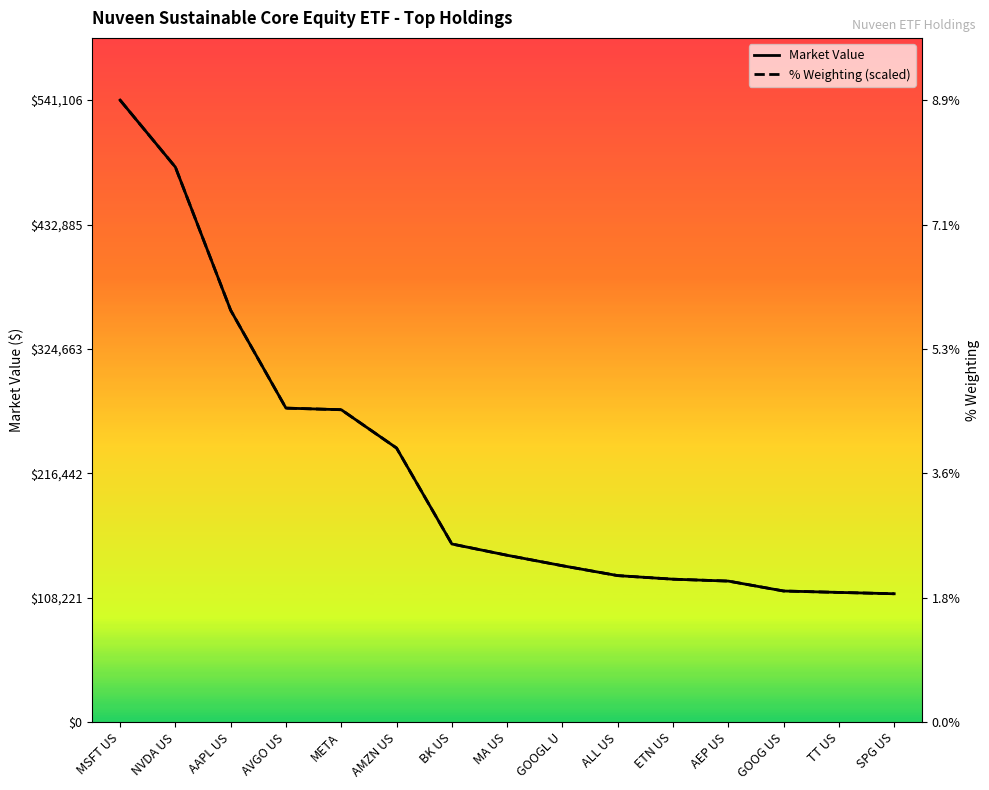

What is the average value of the % Weighting (scaled) series?

221022.0